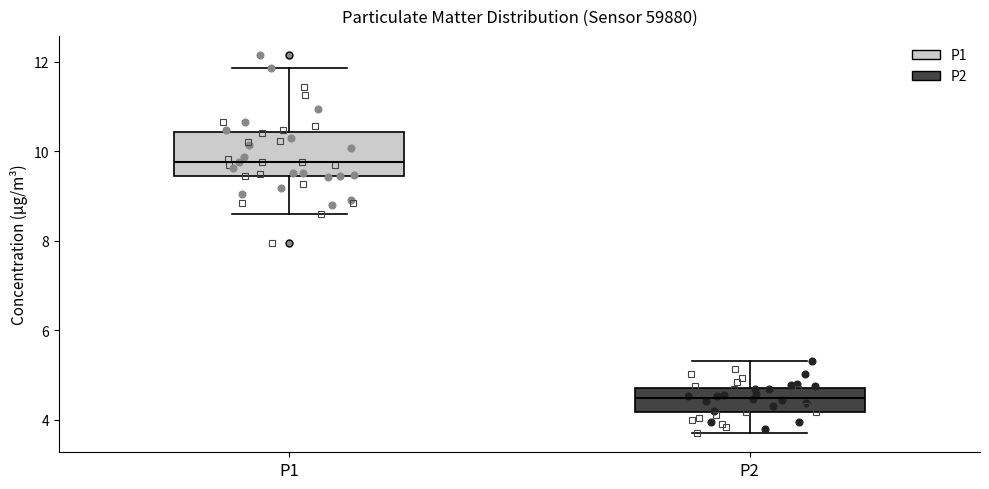

Which box is the tallest, from its lower edge to its upper edge?

P1